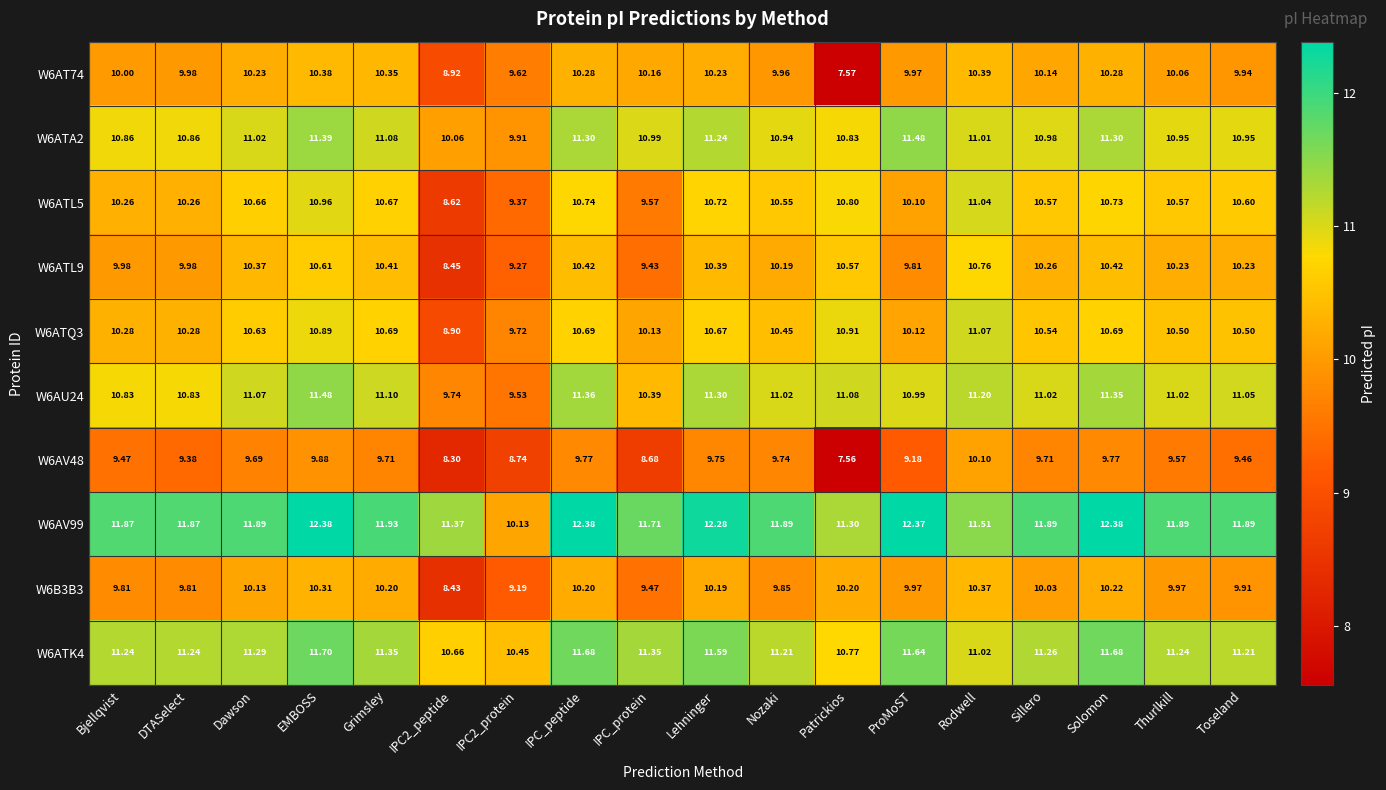

At which category is the sum across all series the highest?

EMBOSS